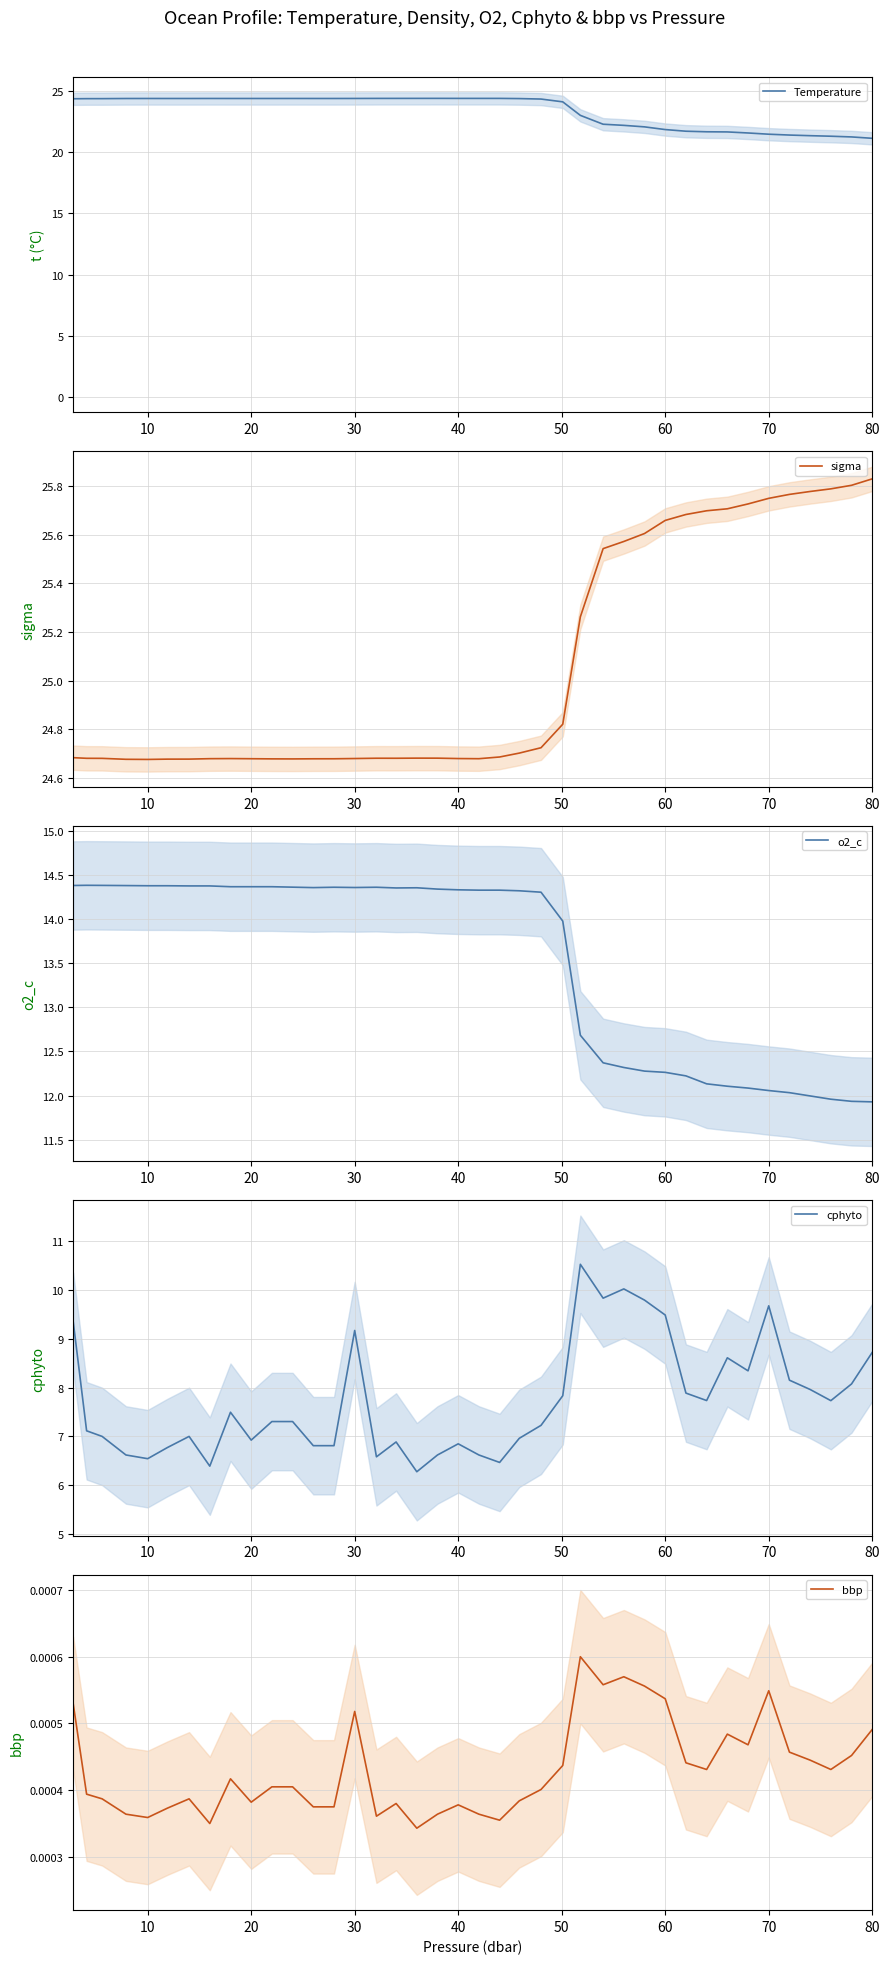

True or false: Temperature has a value of 24.4 at 30.

True